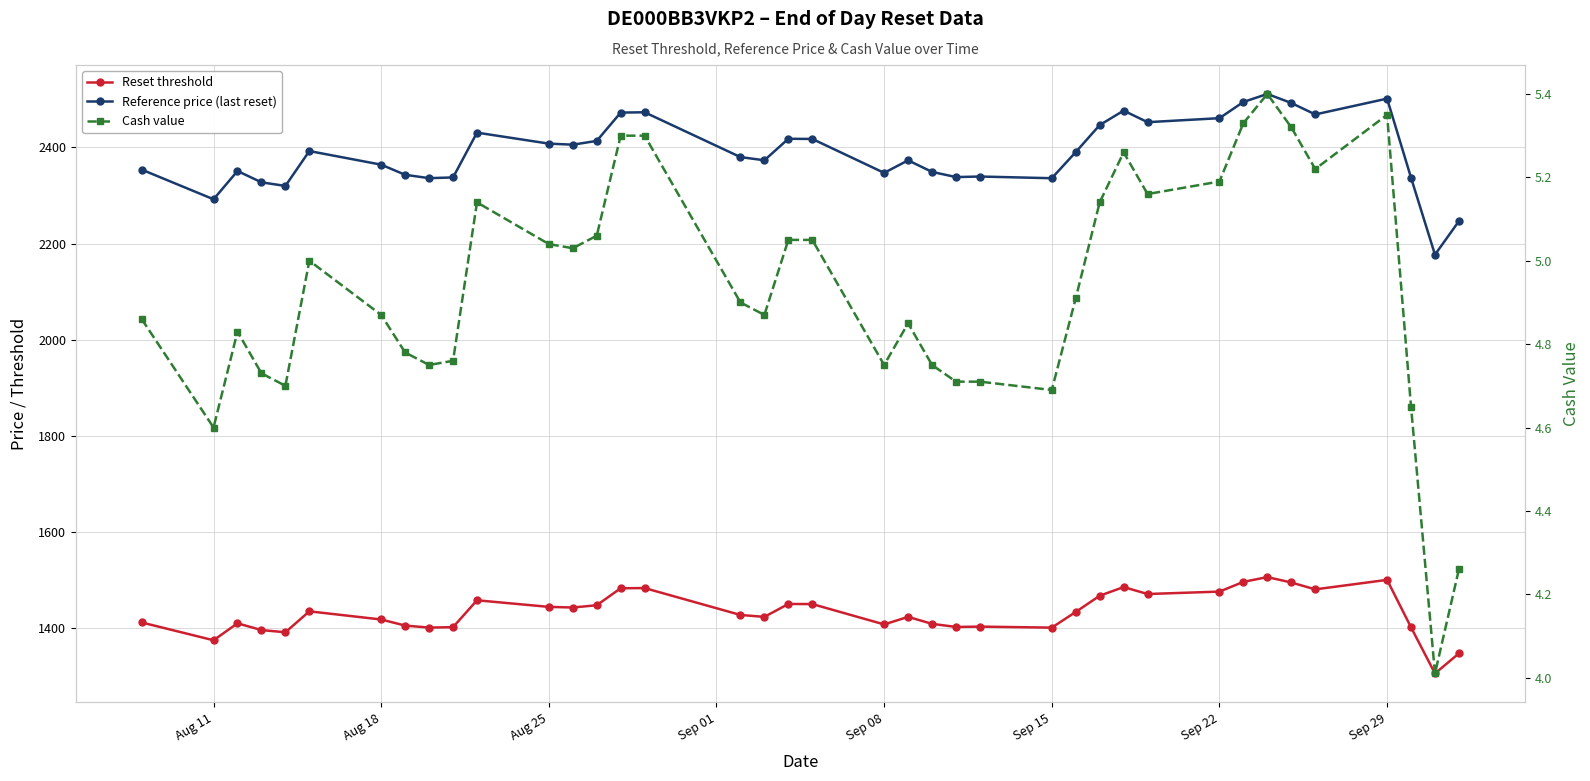

List the series in order of their peak value, highest first.

Reference price (last reset), Reset threshold, Cash value